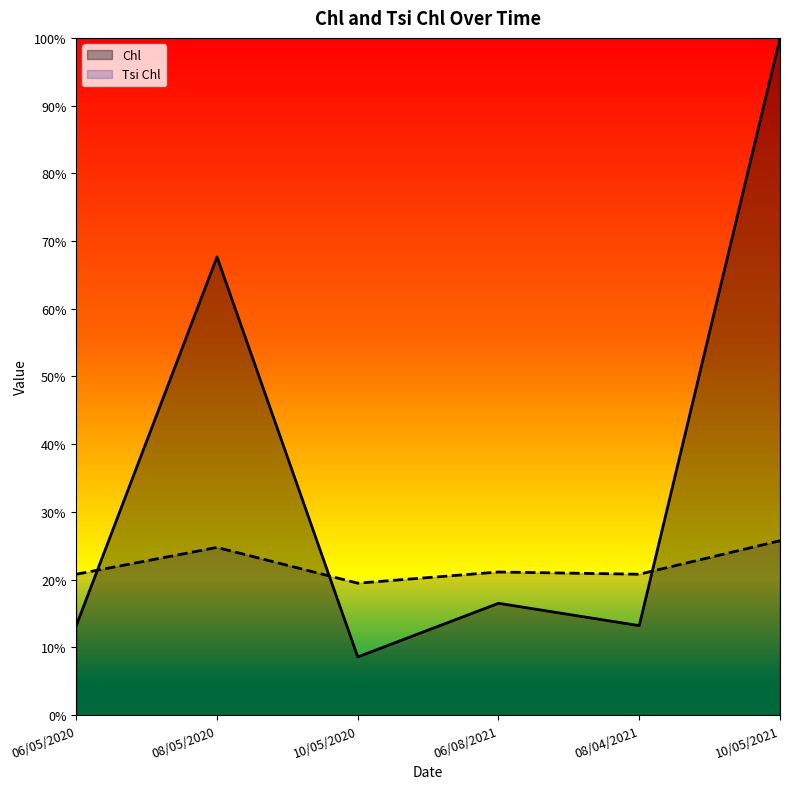

Count the Tsi Chl values in the range 0 to 1.

6